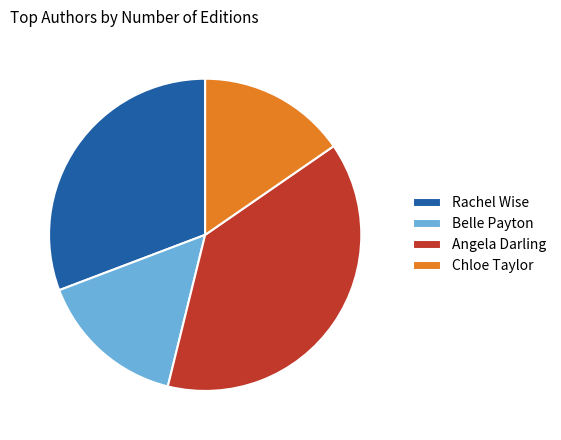

How many segments does this pie chart have?

4